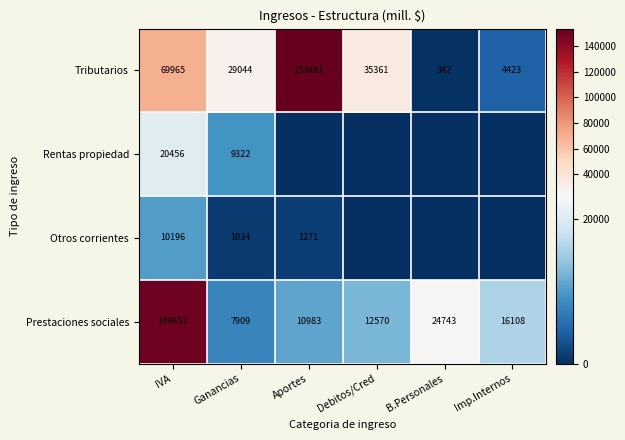

Which has a higher value, B.Personales or Aportes?

Aportes